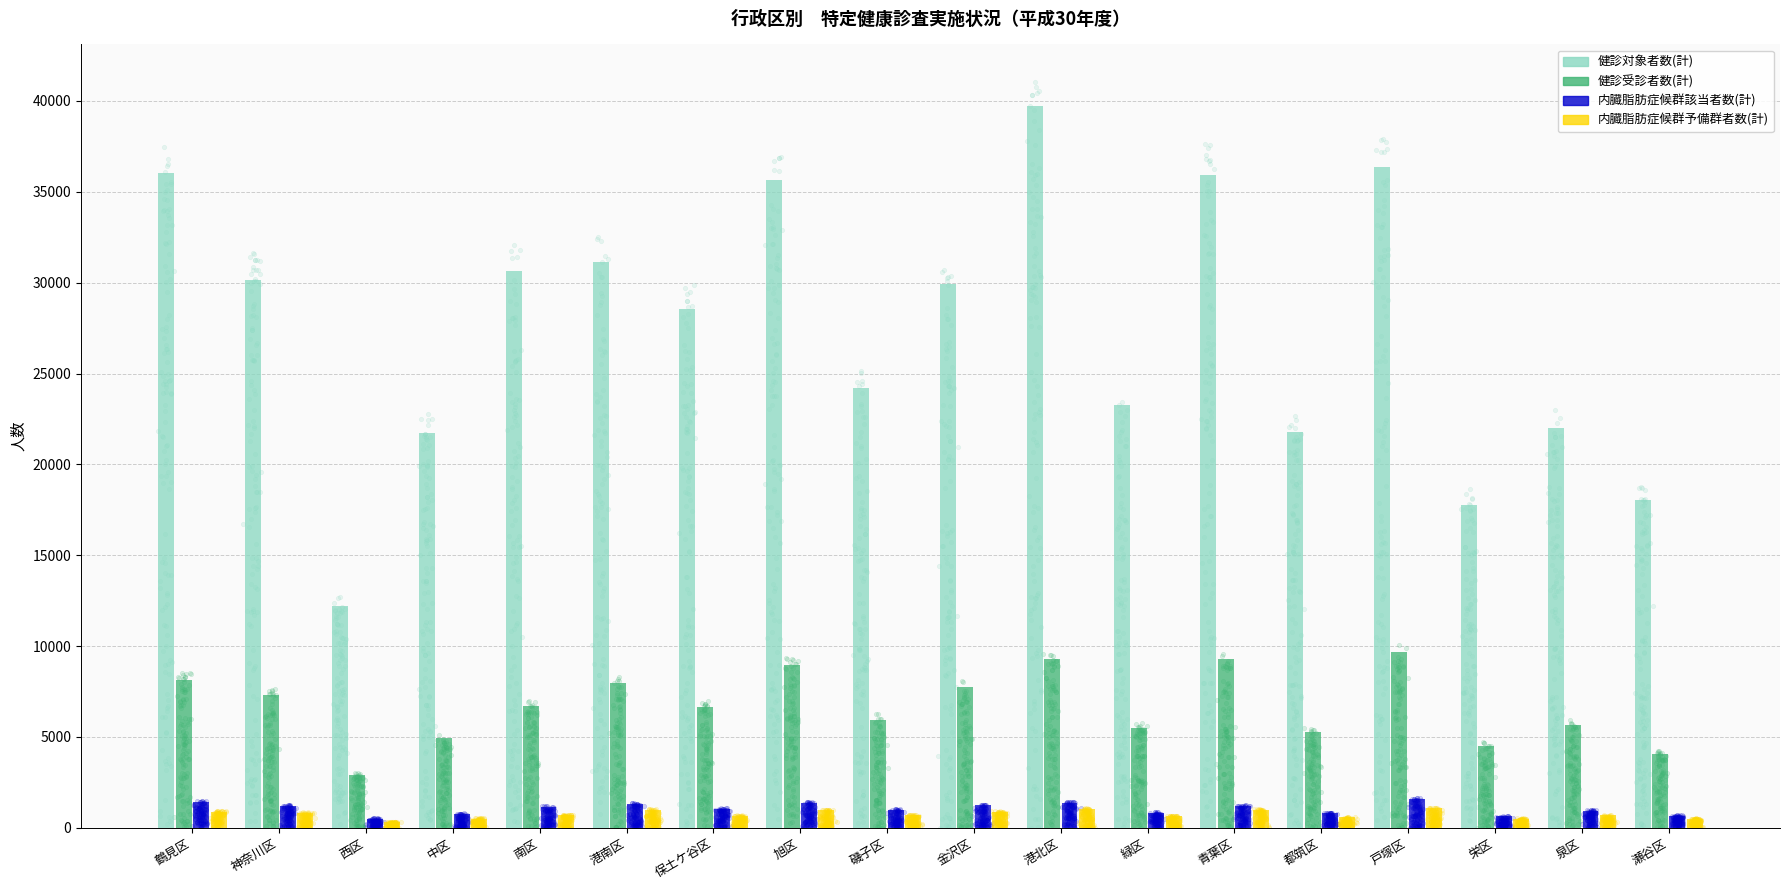

Is the value of 健診対象者数(計) at 都筑区 greater than the value of 内臓脂肪症候群該当者数(計) at 緑区?

Yes